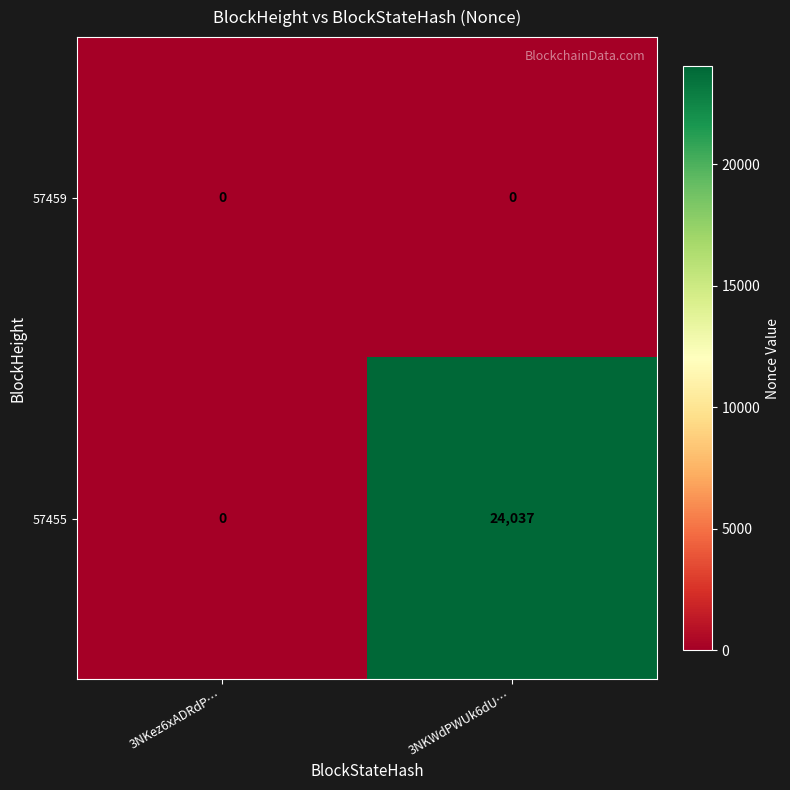

How many distinct data groups are displayed?

2